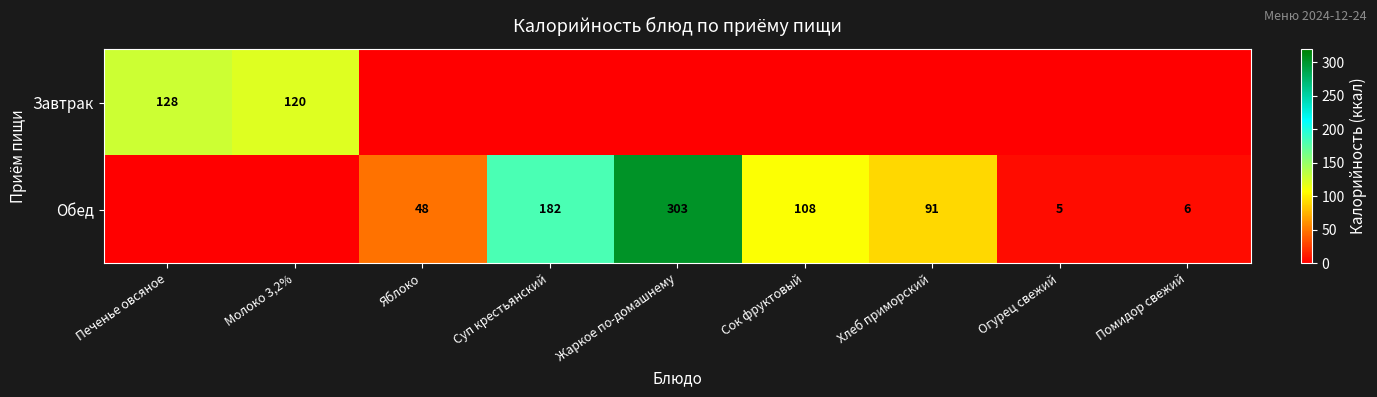

The value of Обед at Огурец свежий is 3. True or false?

False